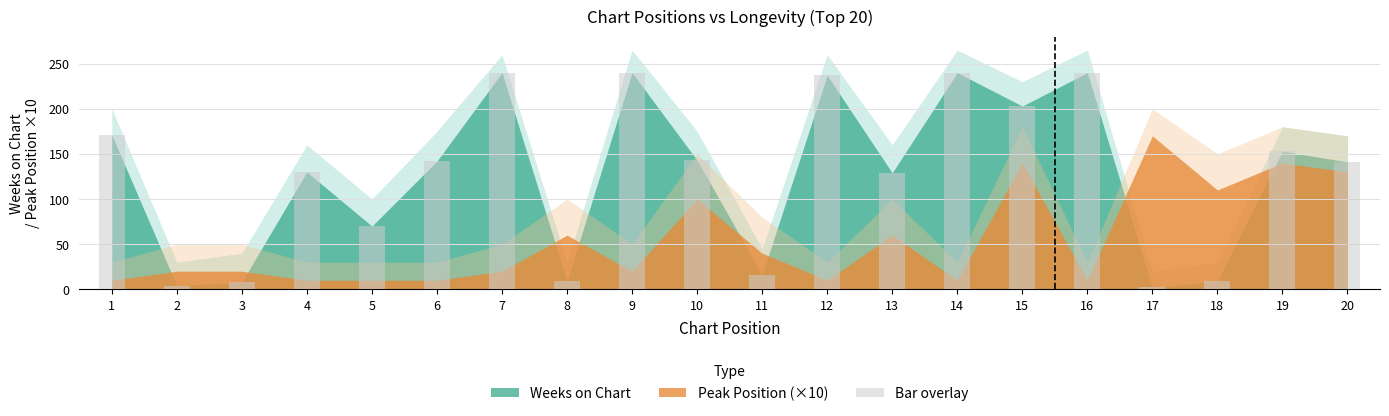

What is the difference between the second highest and minimum values?

238